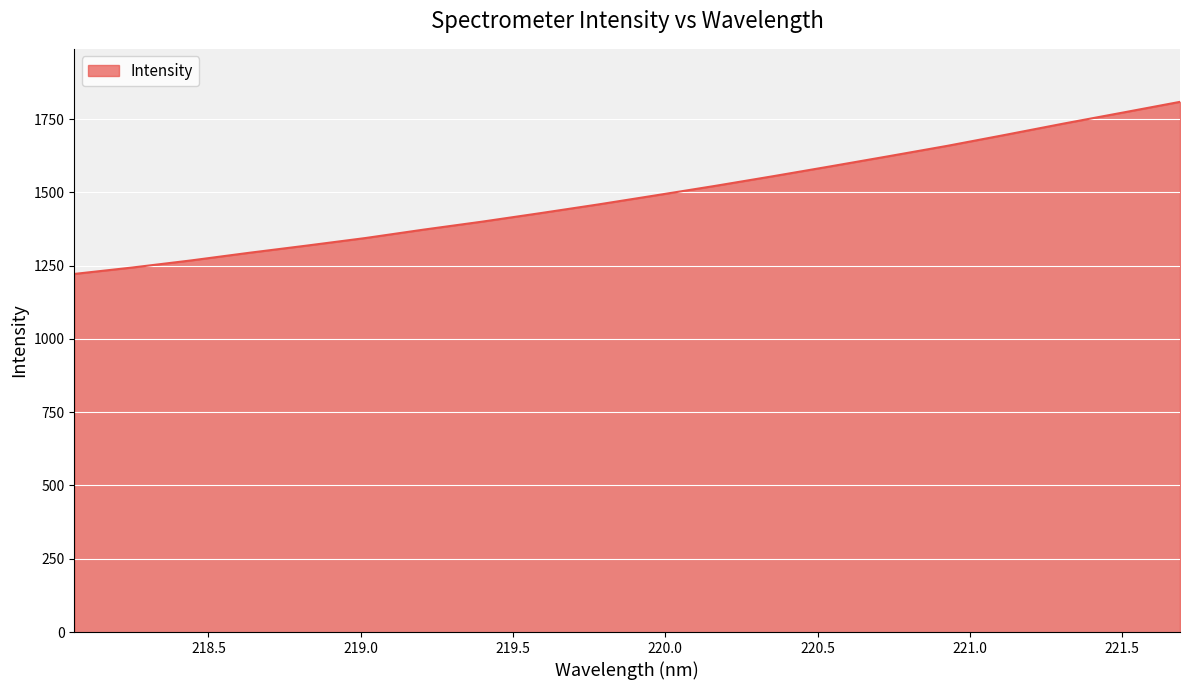

What is the difference between the maximum and minimum values?

587.1